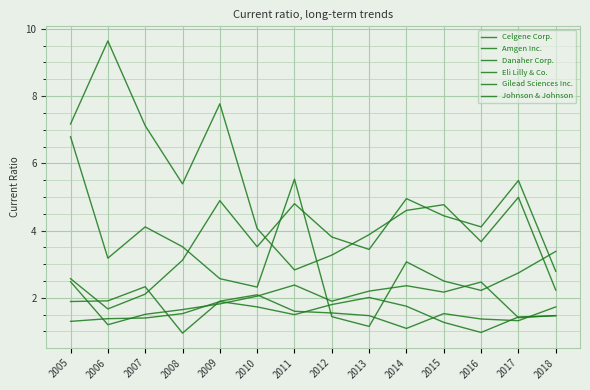

Is this an area chart (filled region under the line)?

No